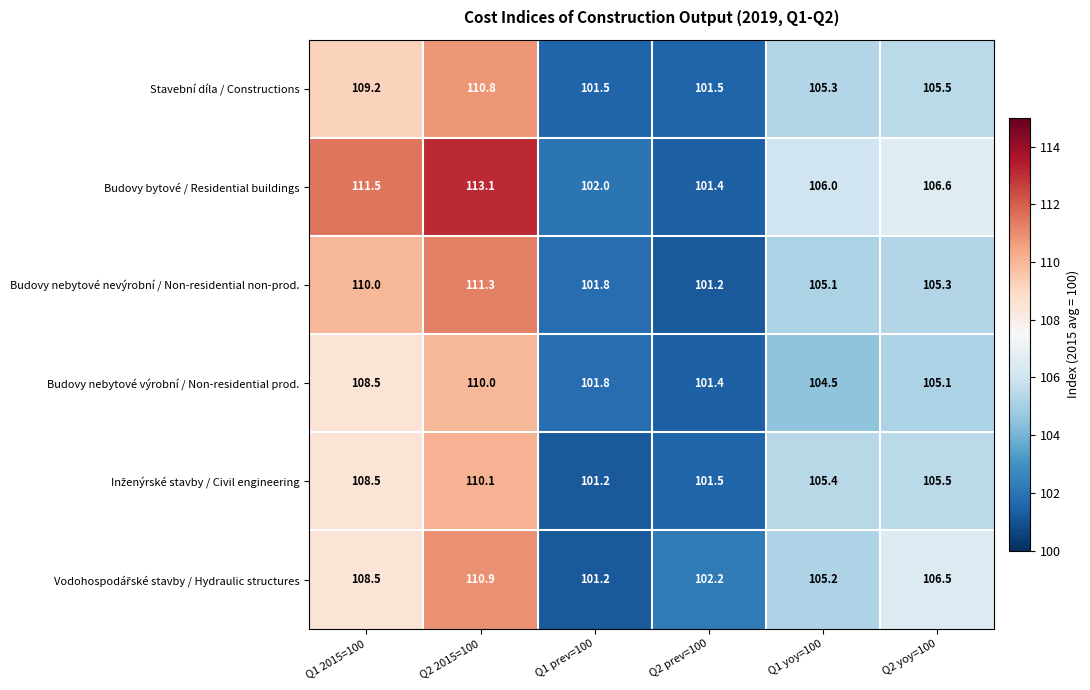

The Budovy bytové / Residential buildings series shows 155.7 at Q1 yoy=100. True or false?

False